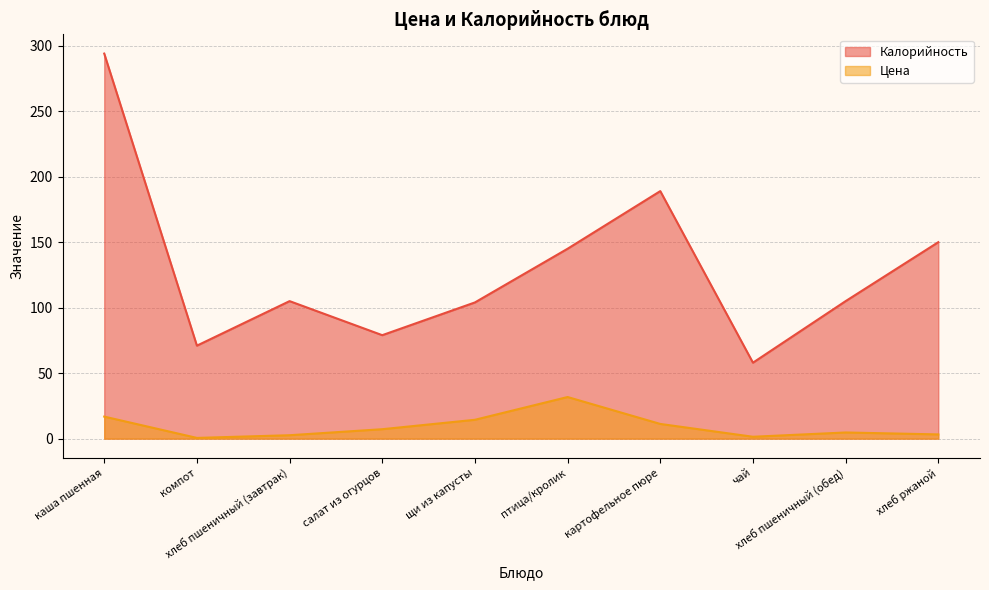

What are all the series names shown in the legend?

Калорийность, Цена